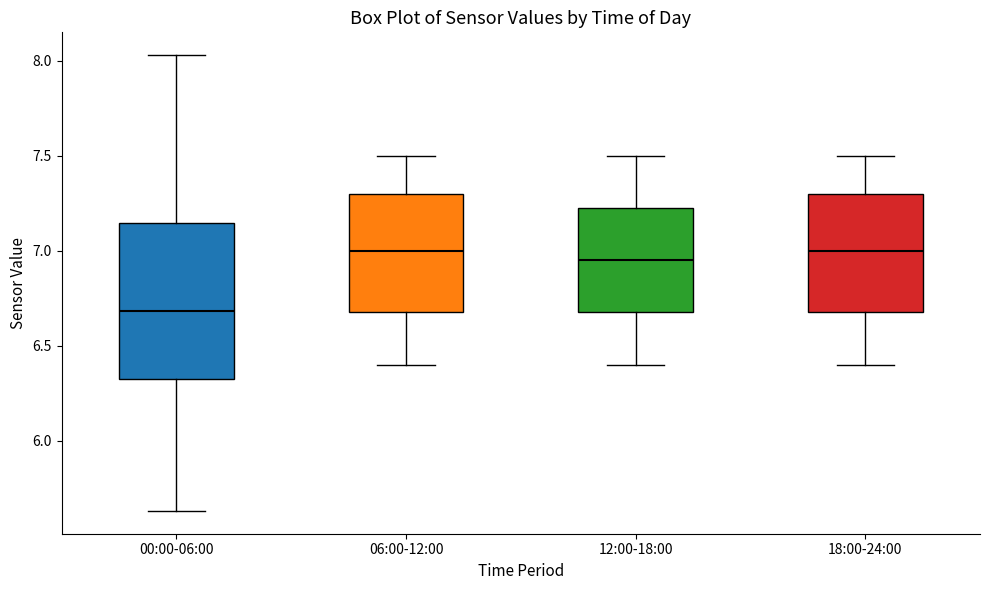

Which box's median line is the lowest?

00:00-06:00